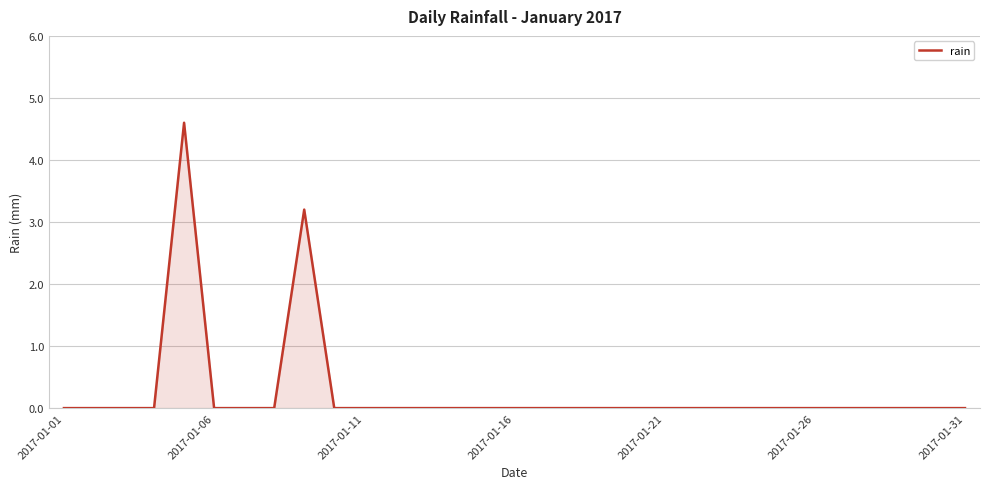

What is the maximum value shown in the chart?

4.6